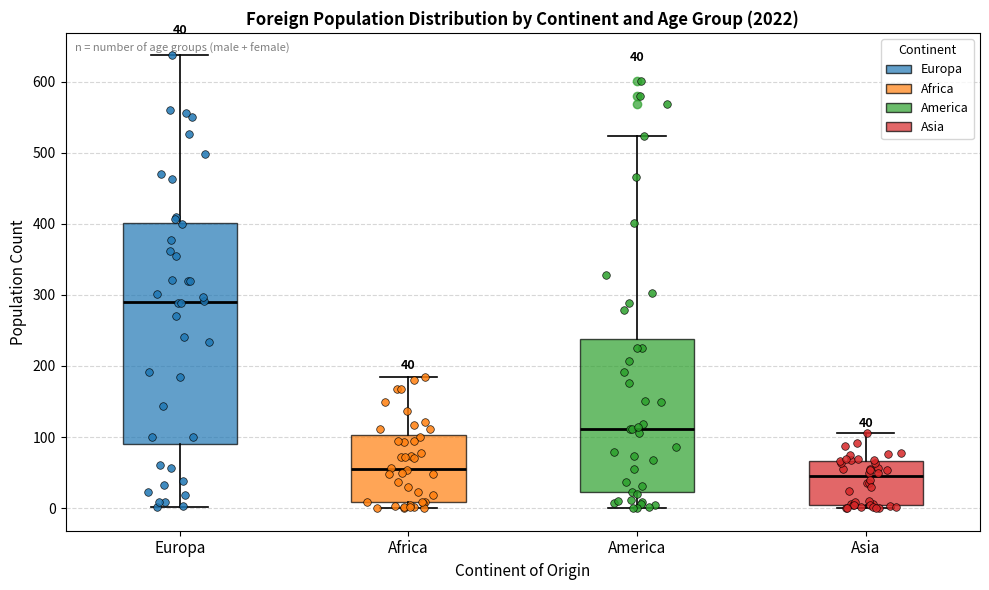

Which box is the tallest, from its lower edge to its upper edge?

Europa